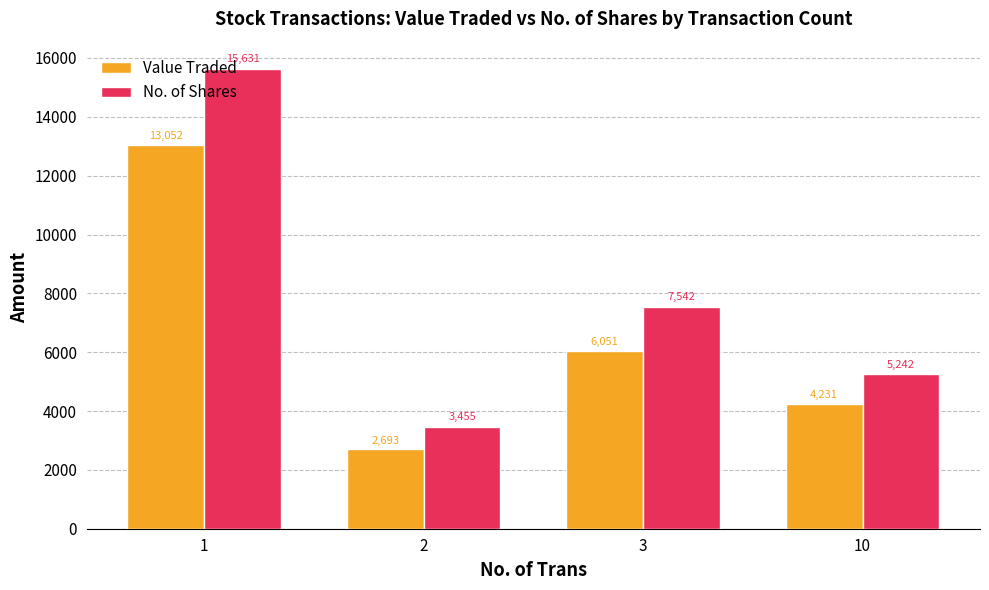

The value of No. of Shares at 10 is 5242. True or false?

True